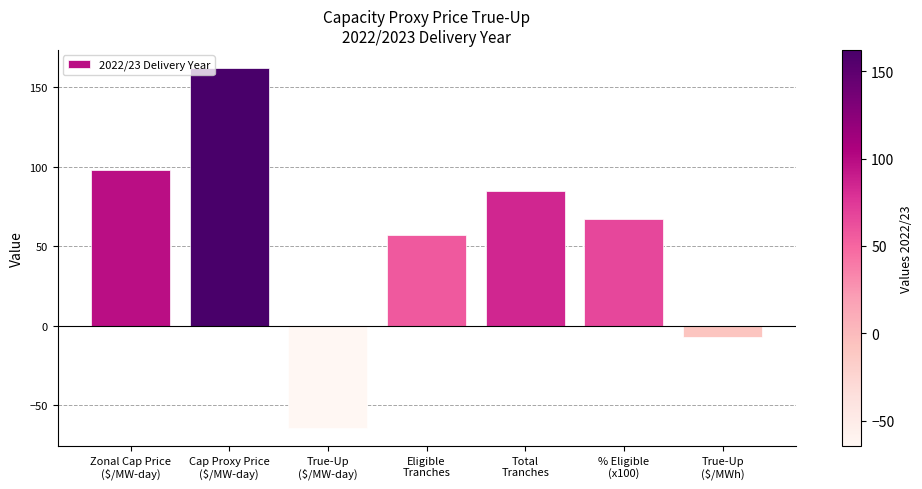

Which category has the highest value across all series?

Cap Proxy Price
($/MW-day)